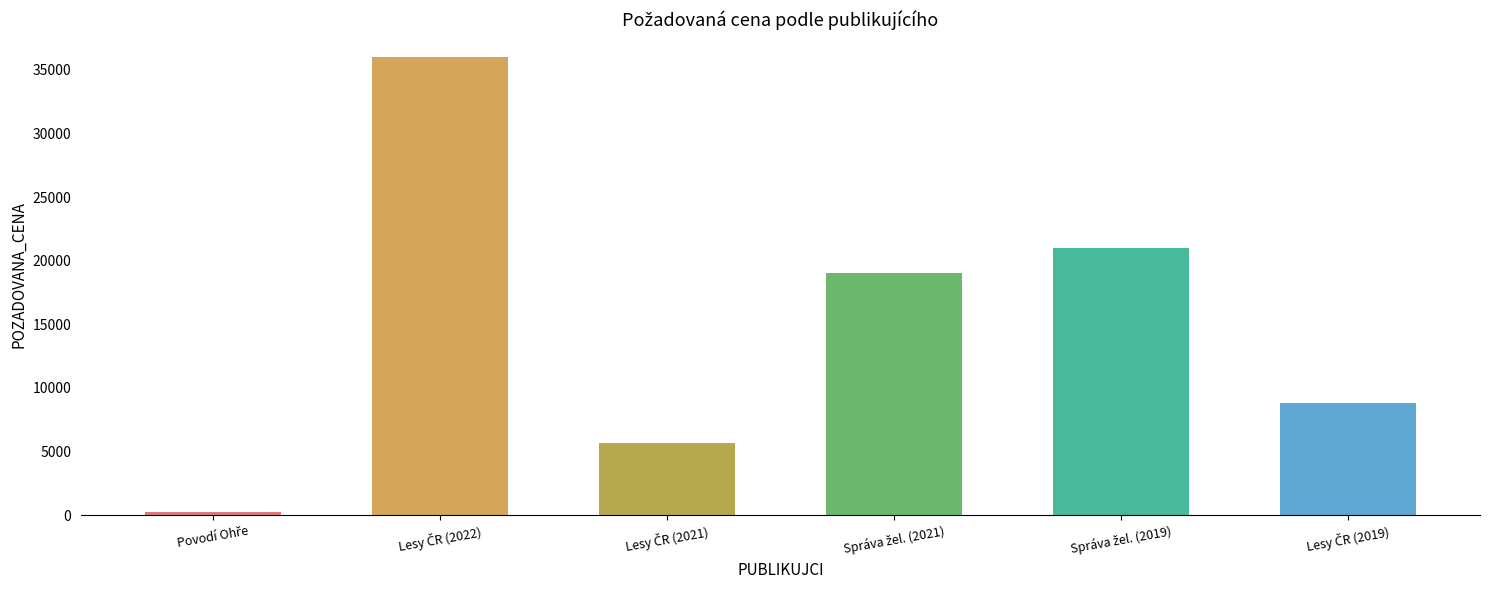

List the labels in order of value, smallest first.

Povodí Ohře, státní podnik, Lesy České republiky, s.p. (2021), Lesy České republiky, s.p. (2019), Správa železnic (2021), Správa železnic (2019), Lesy České republiky, s.p. (2022)